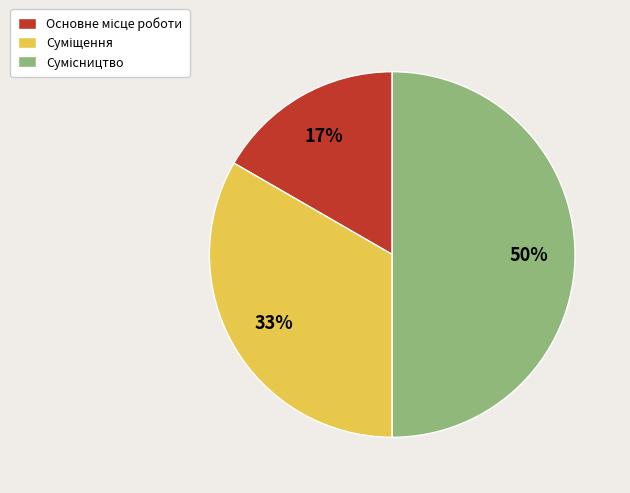

To the nearest percent, what is the average slice percentage?

33%